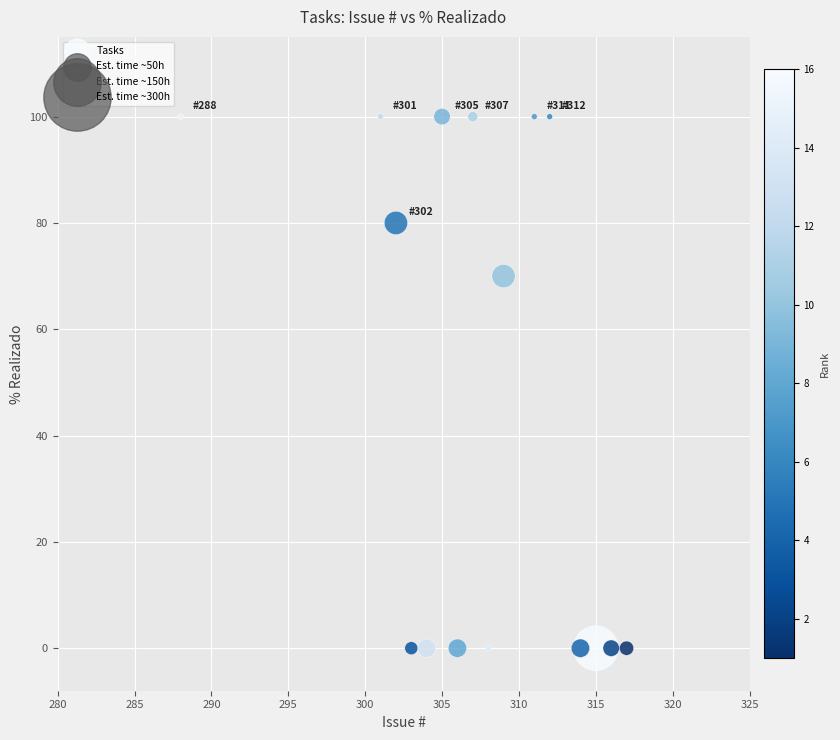

What Y value in the scatter plot is closest to 50?

70